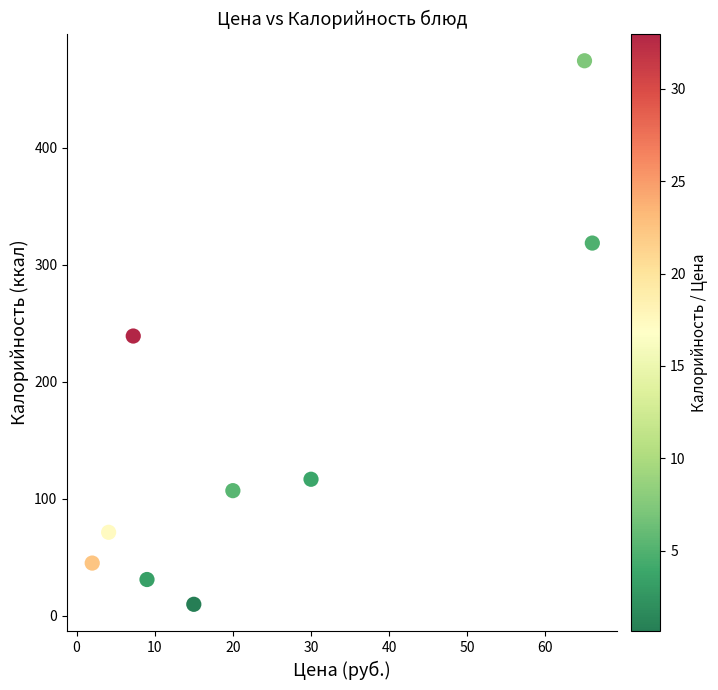

What is the range of X values (max minus min)?

64.0